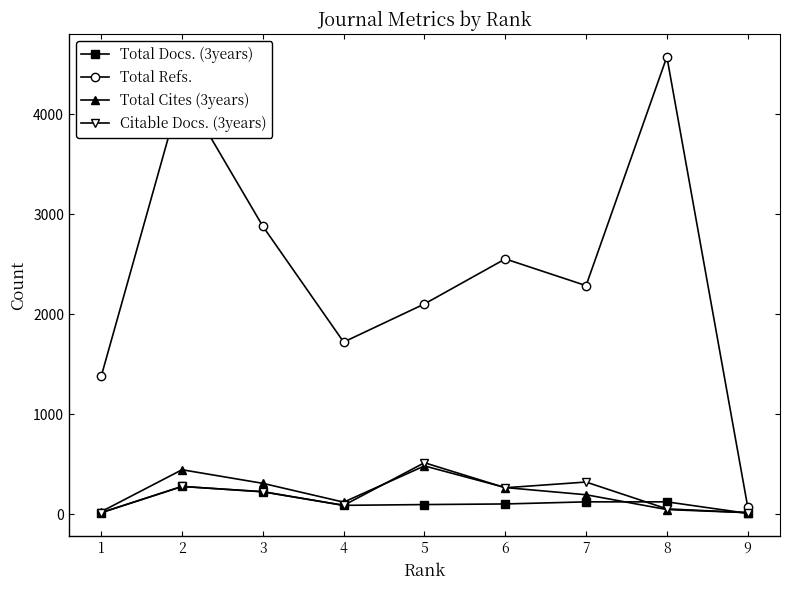

The value of Total Docs. (3years) at 8 is 125. True or false?

True